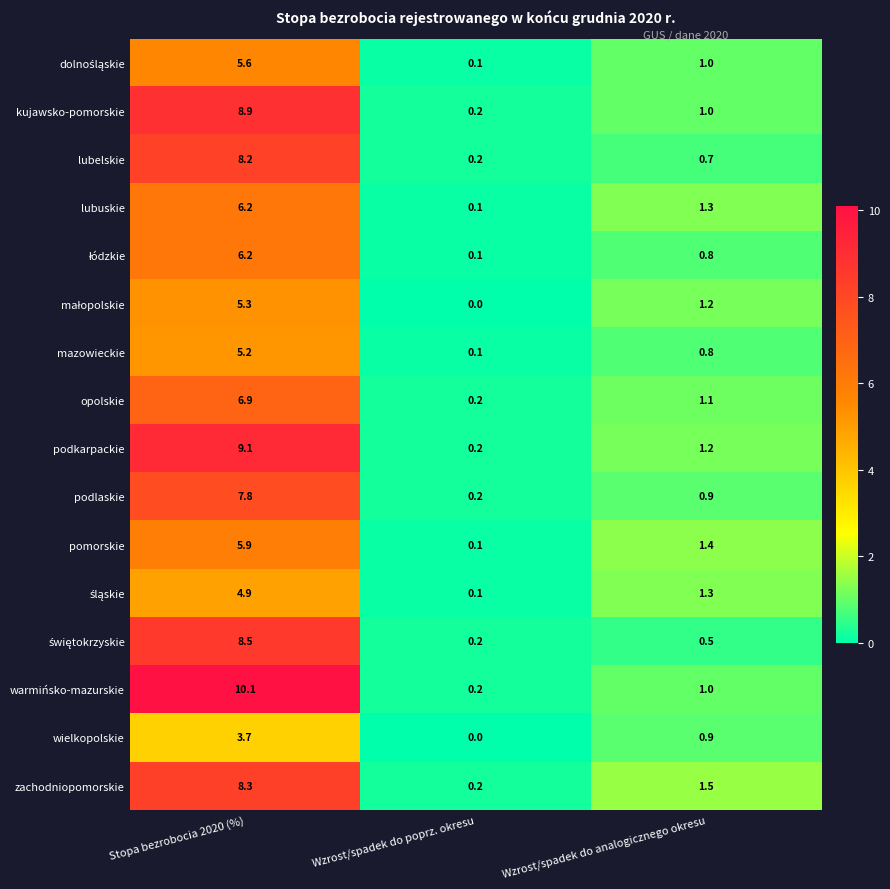

At which label does lubelskie reach its minimum?

Wzrost/spadek do poprz. okresu